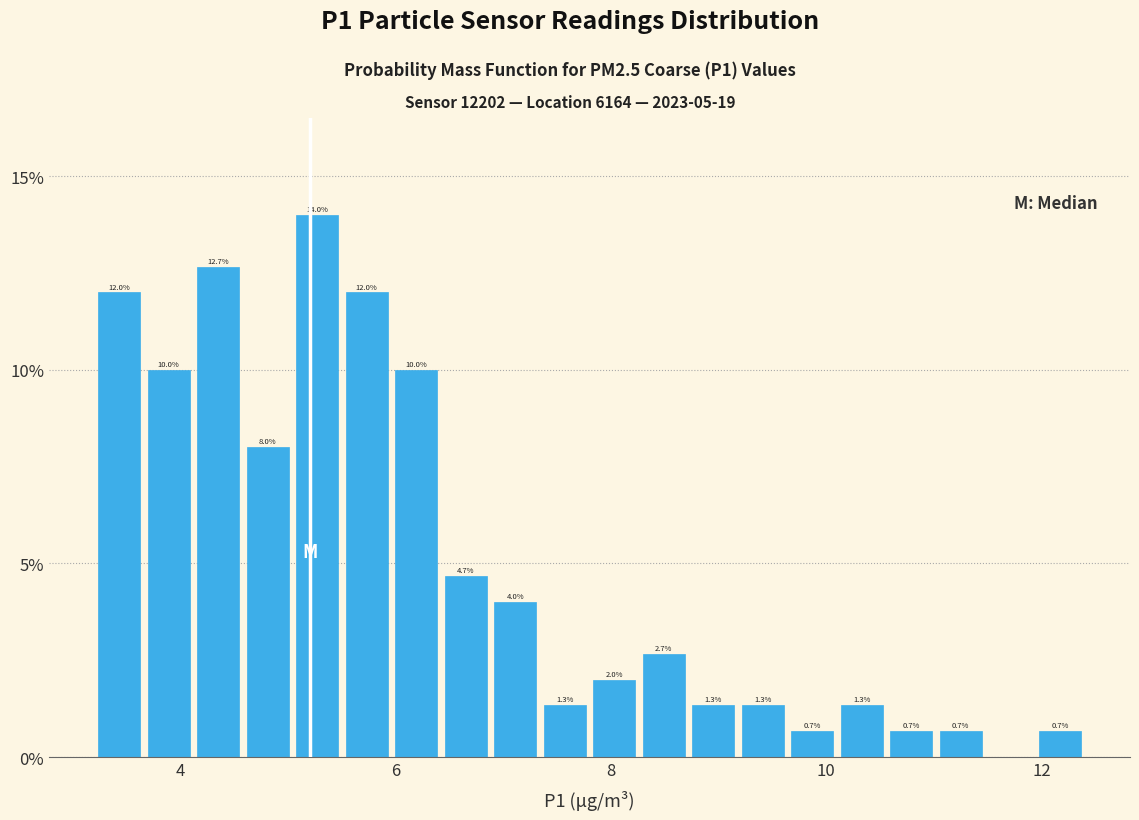

Read against the x-axis, roughly where is the centre of the tallest bar?

5.2